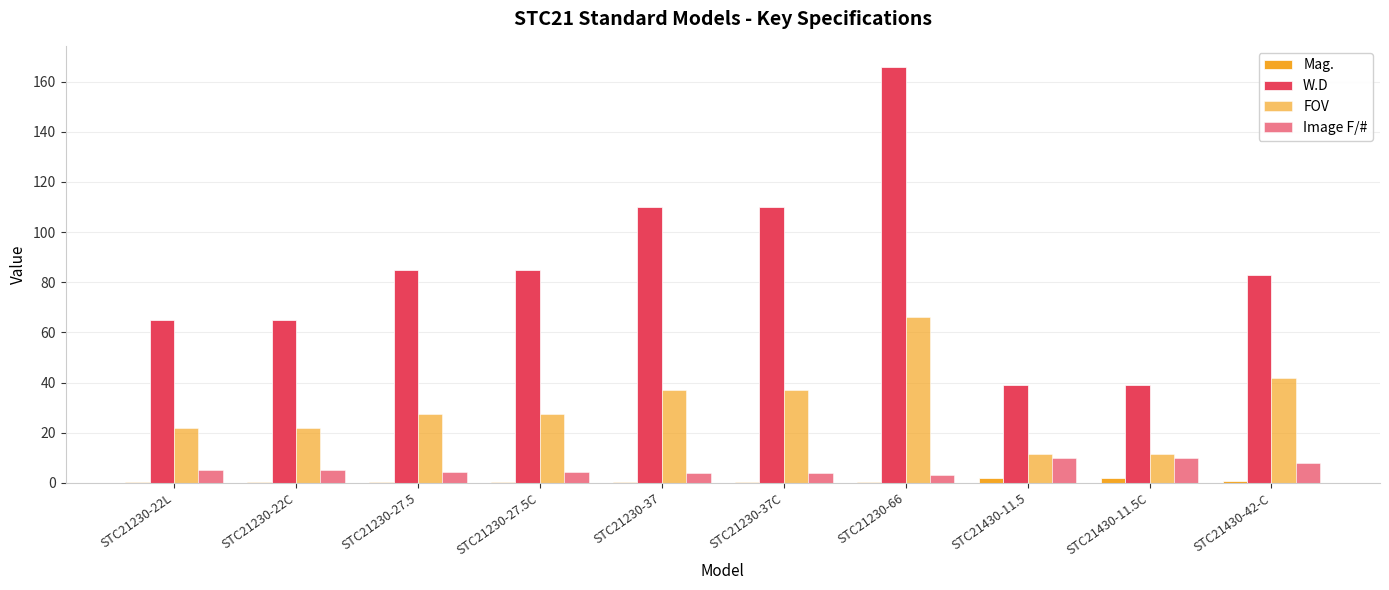

At which category does the chart reach its minimum across all series?

STC21230-66